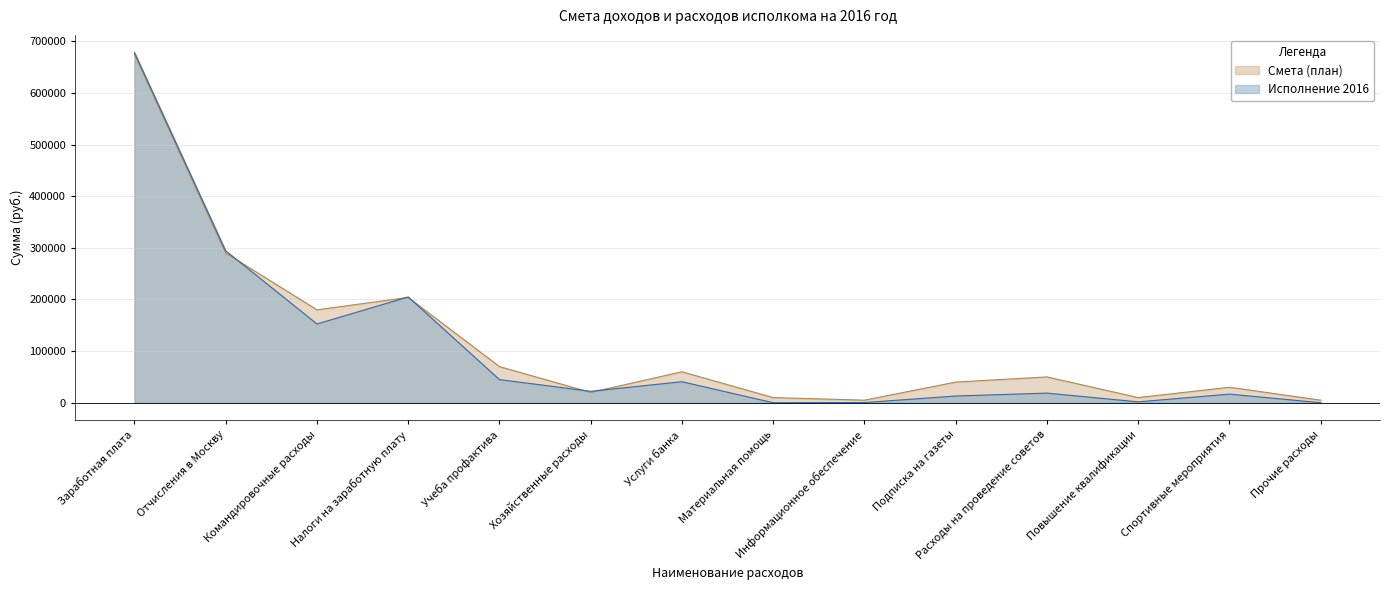

True or false: Смета (план) has more than 1 points higher than both neighbors.

True